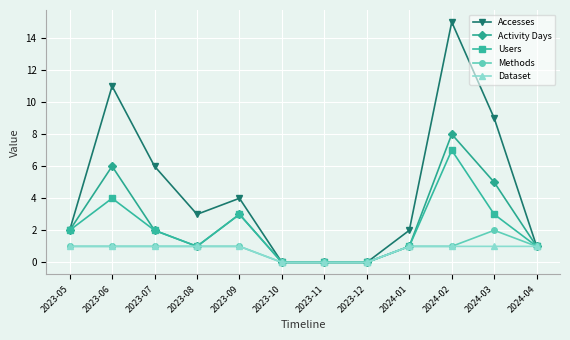

What is the average value of the Users series?

2